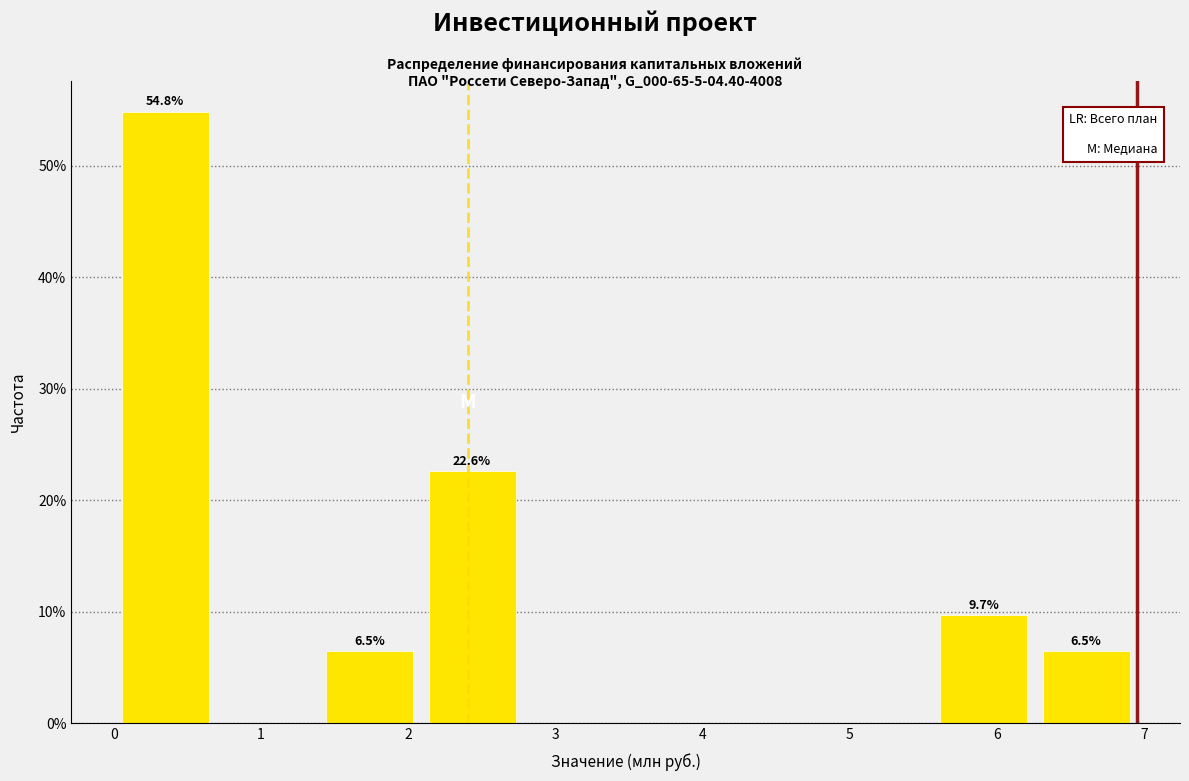

Over which range of the x-axis is the bar tallest?

0.0 to 0.7